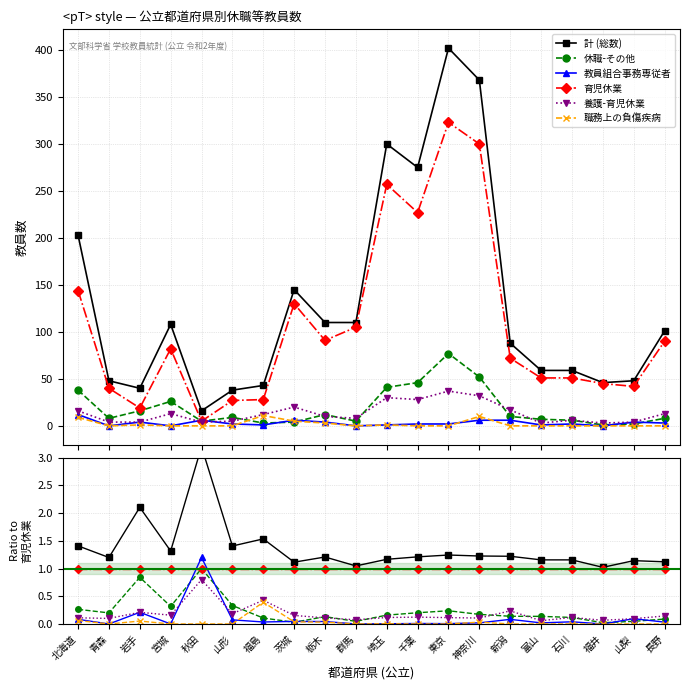

Which has a higher value, 群馬 or 福島?

福島